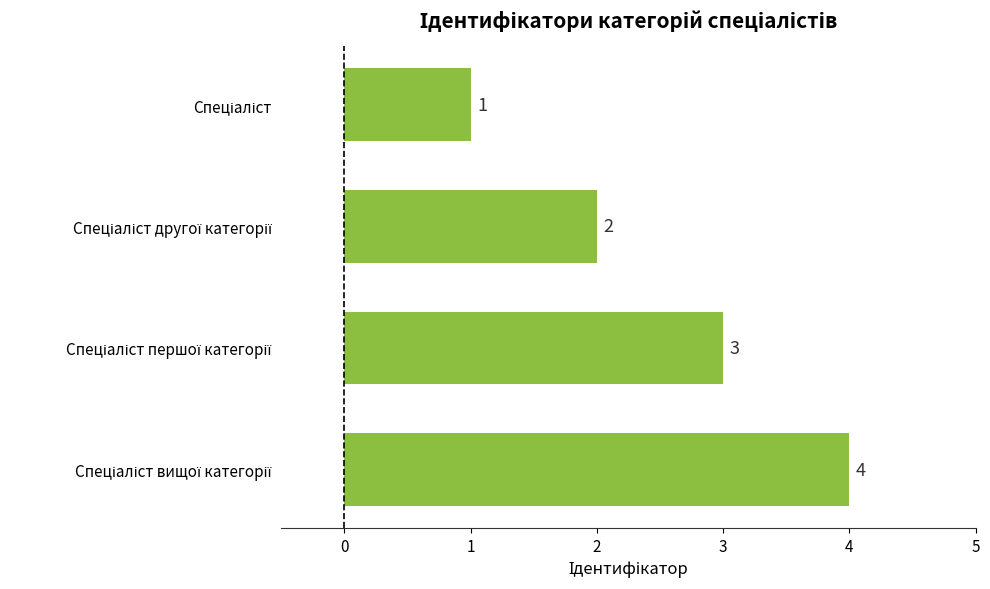

What is the sum of all values?

10